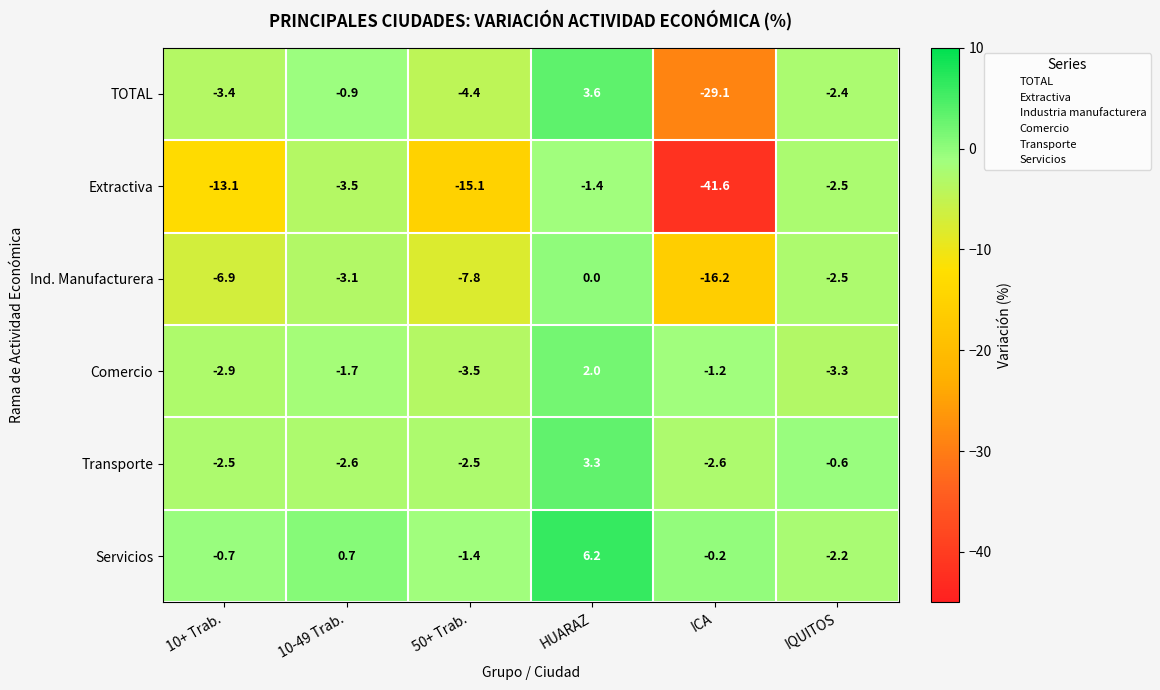

How many positive values does the TOTAL series have?

1